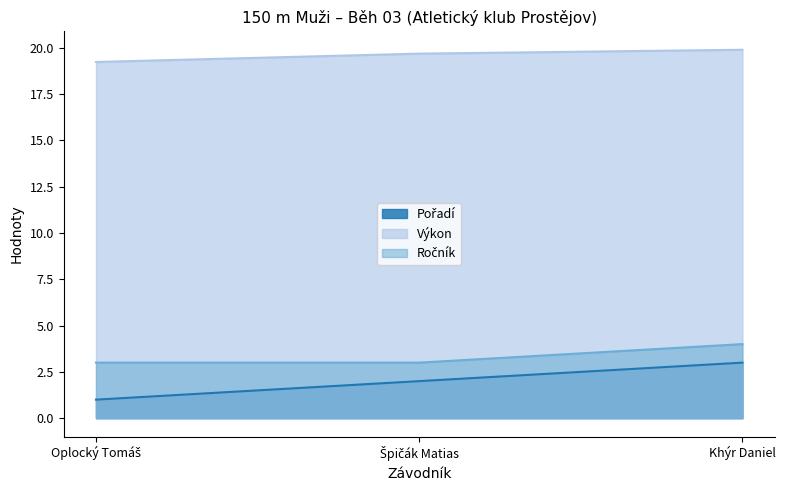

What value does the Ročník series have at Khýr Daniel?

4.0